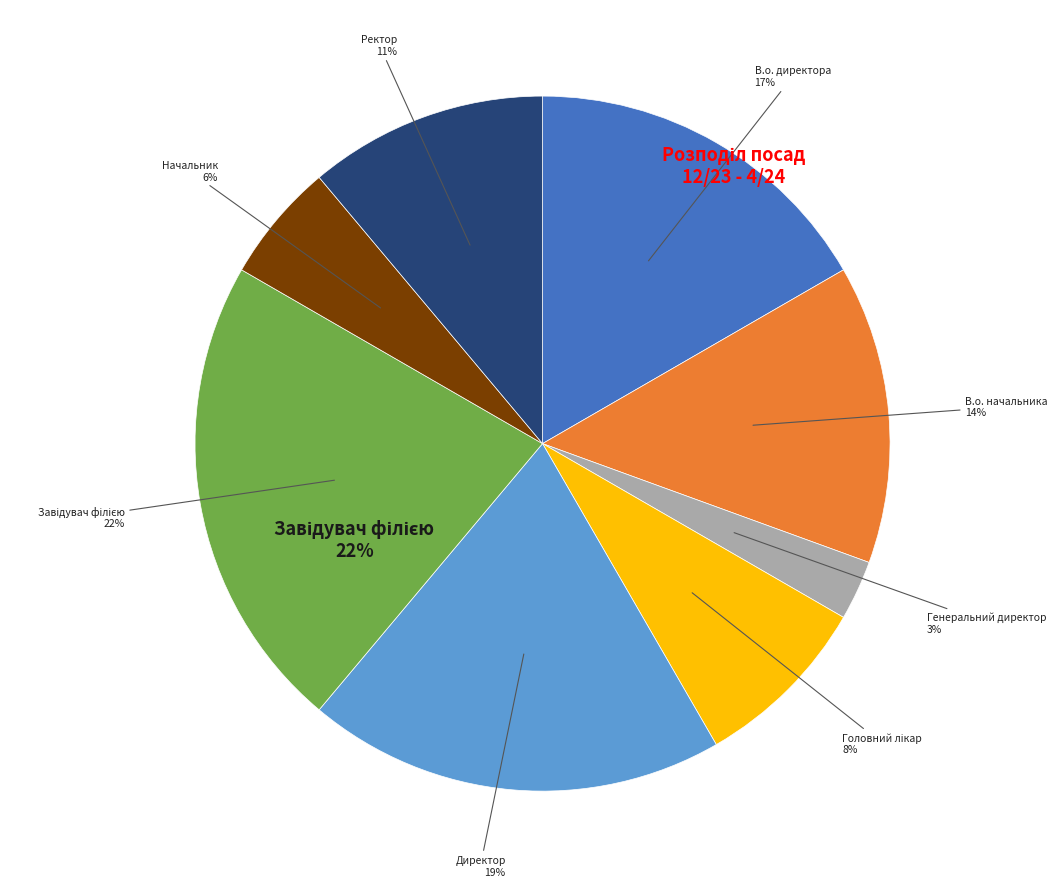

Is there a majority slice in this chart?

No